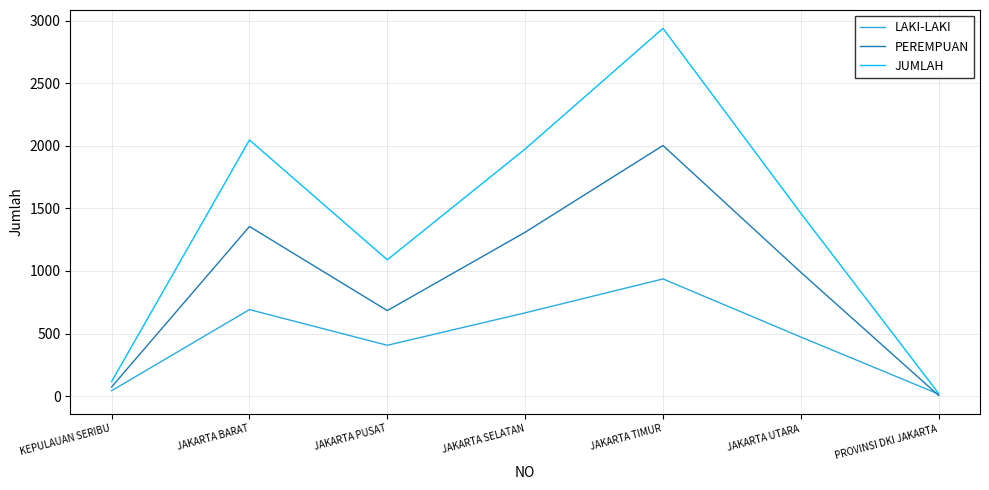

What is the spread (max minus min) of values at JAKARTA BARAT?

1355